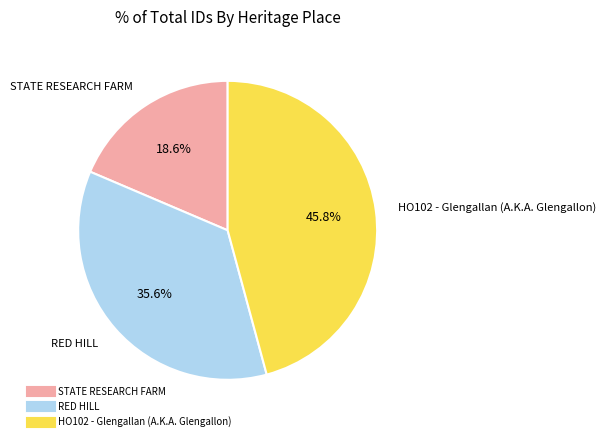

Count the number of slices in the pie.

3